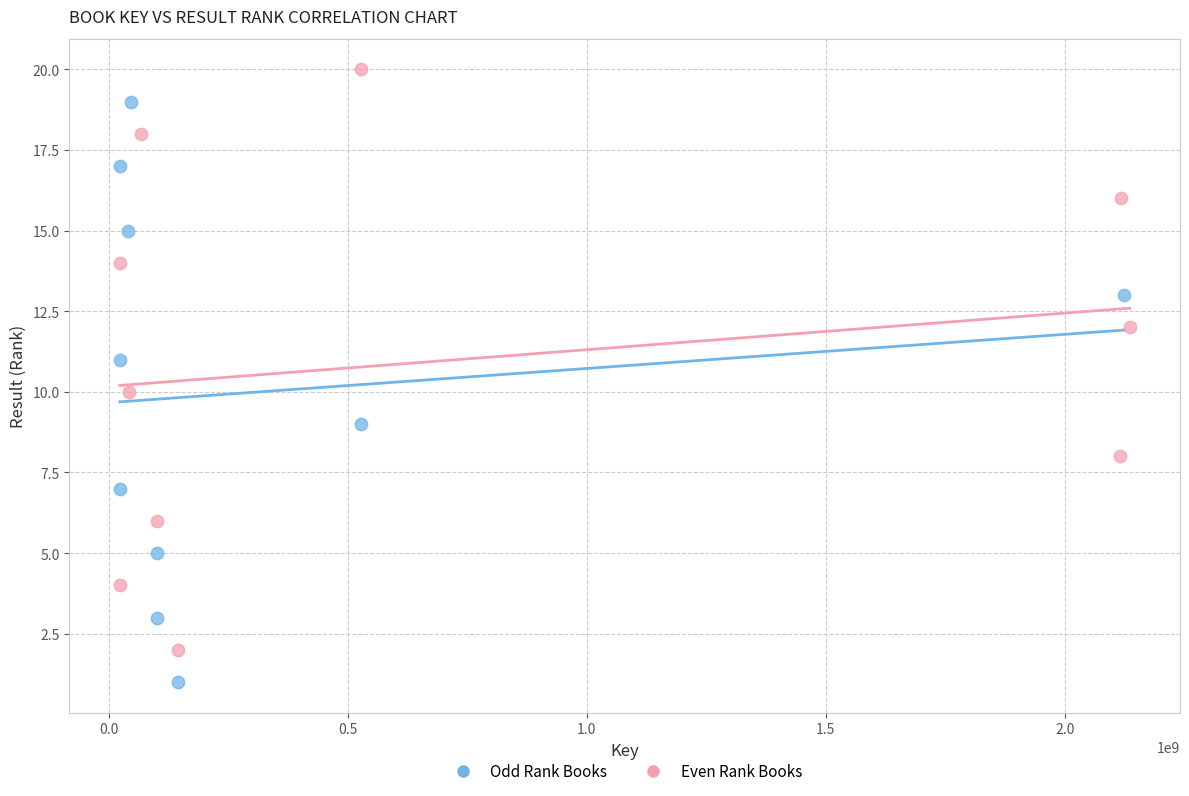

Which series reaches the minimum Y coordinate?

Odd Rank Books